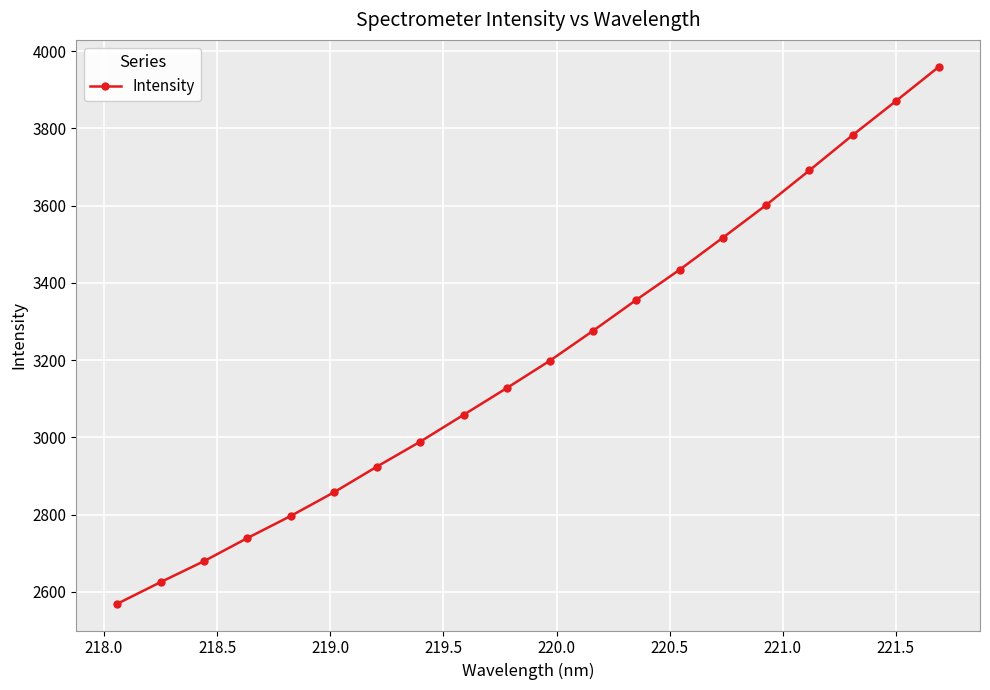

What is the difference between the maximum and minimum values?

1390.6